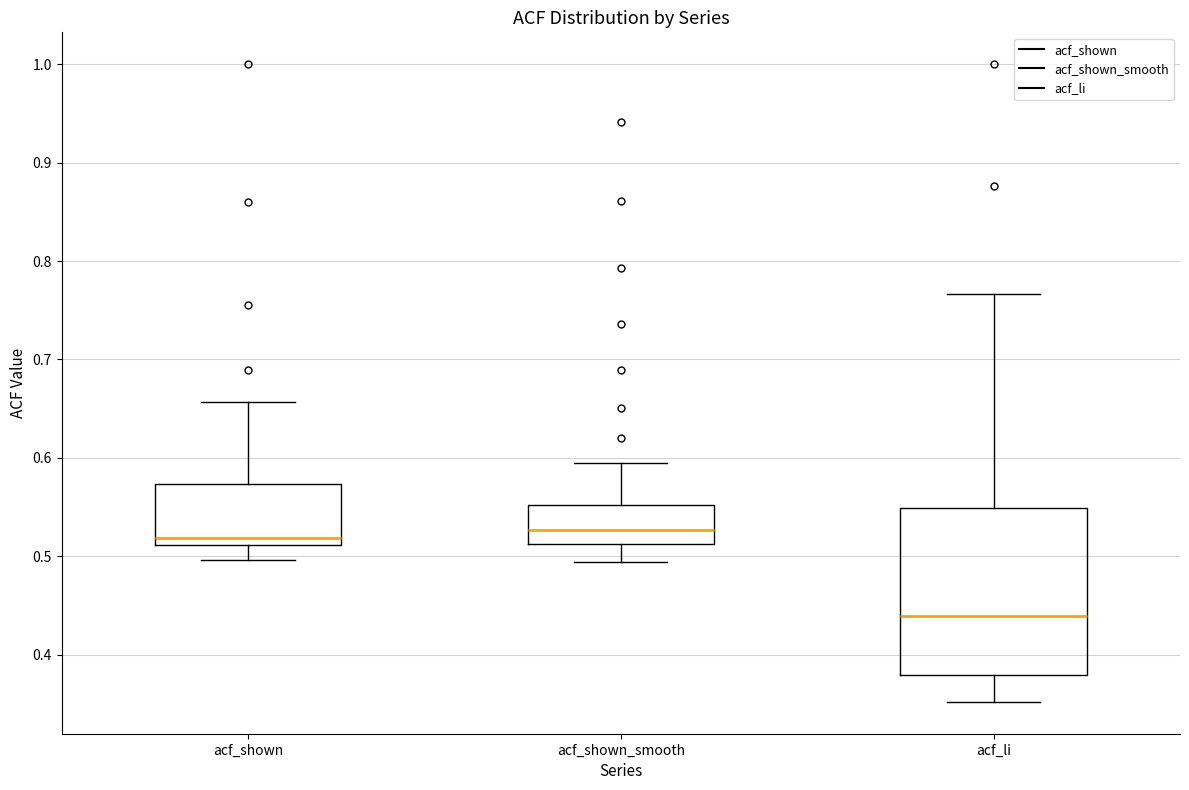

Which box has the lowest median line?

acf_li